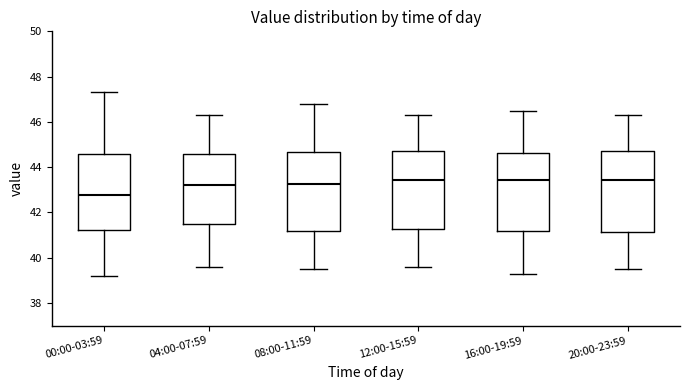

Where is the lower edge of the box for 00:00-03:59 on the y-axis? The values are not printed on the chart, so give them approximately, as read against the axis.

41.2